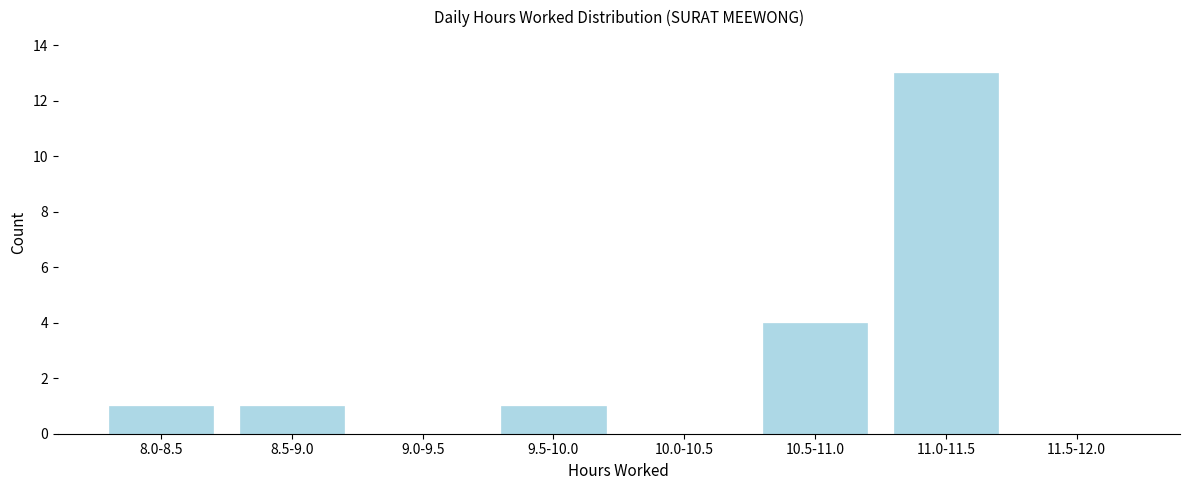

Reading left to right, extract all data points from this chart.

8.0-8.5=1	8.5-9.0=1	9.0-9.5=0	9.5-10.0=1	10.0-10.5=0	10.5-11.0=4	11.0-11.5=13	11.5-12.0=0